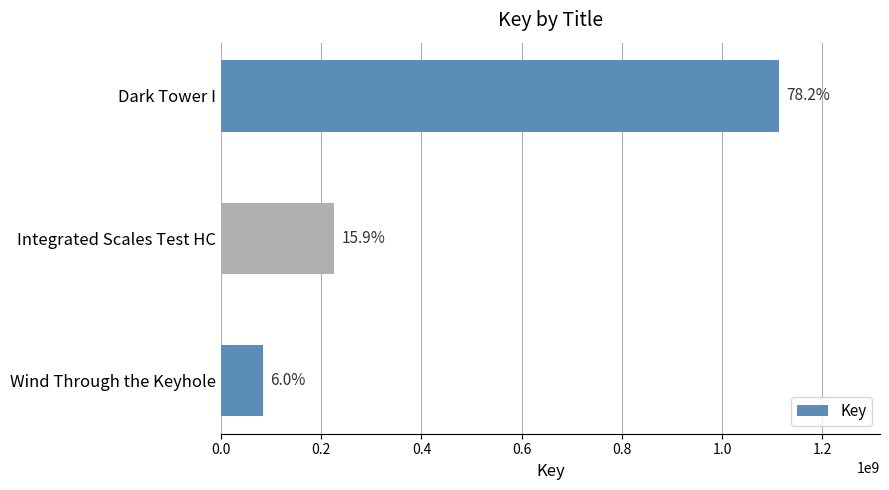

Does the chart contain any negative values?

No